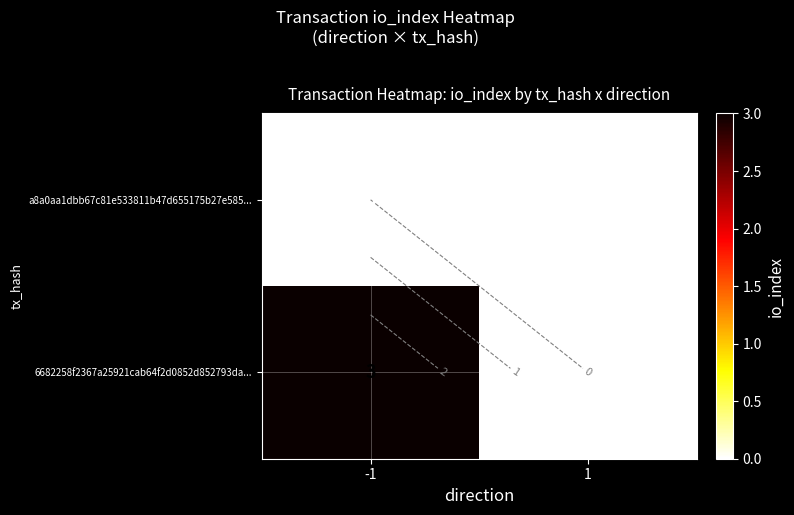

Which series has the widest spread of values?

6682258f2367a25921cab64f2d0852d852793da...